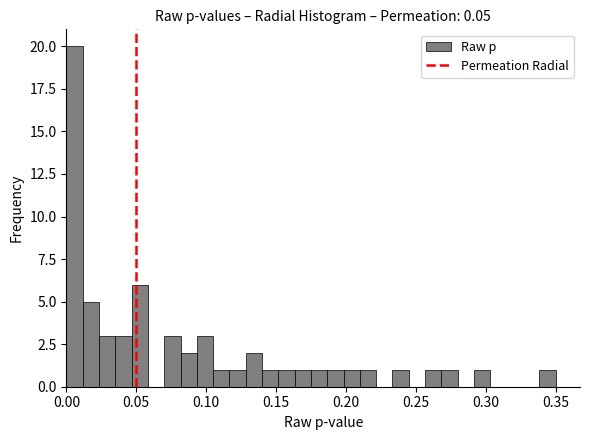

Read against the x-axis, roughly where is the centre of the tallest bar?

0.005